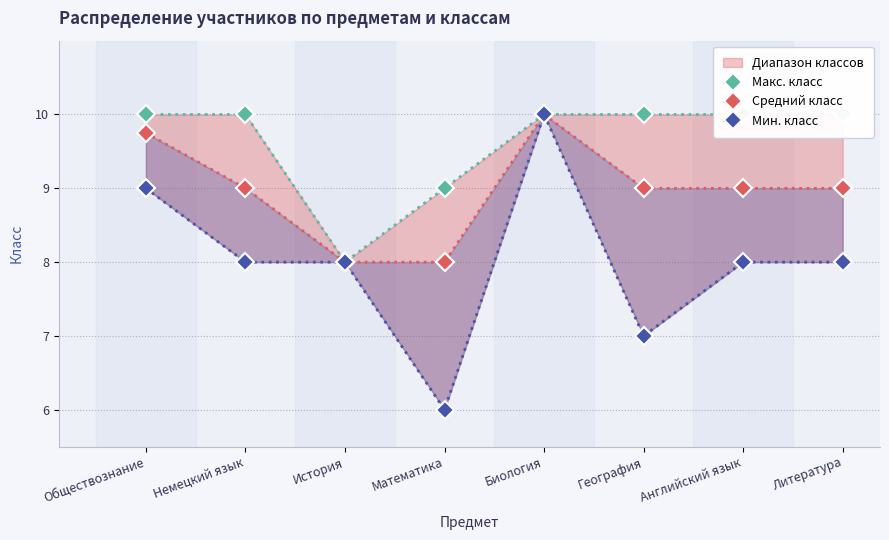

How many interior local valleys does the Макс. класс series have?

1